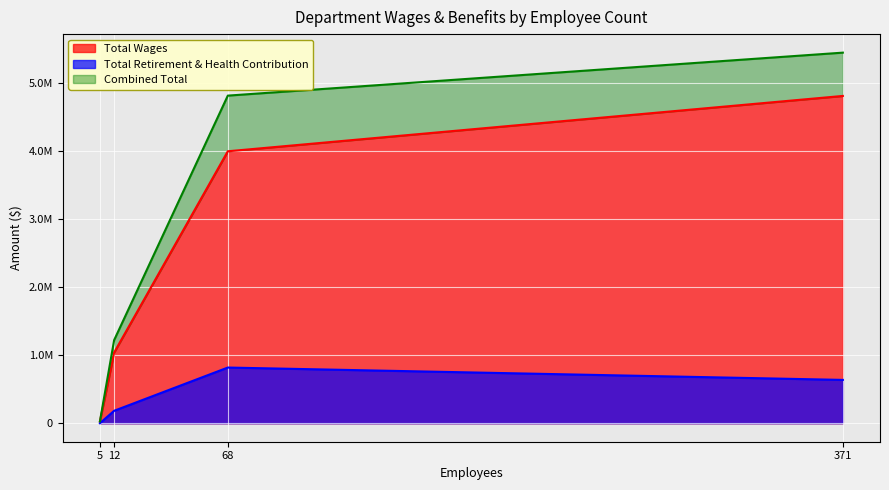

What is the change in value from 12 to 371?

+3773368